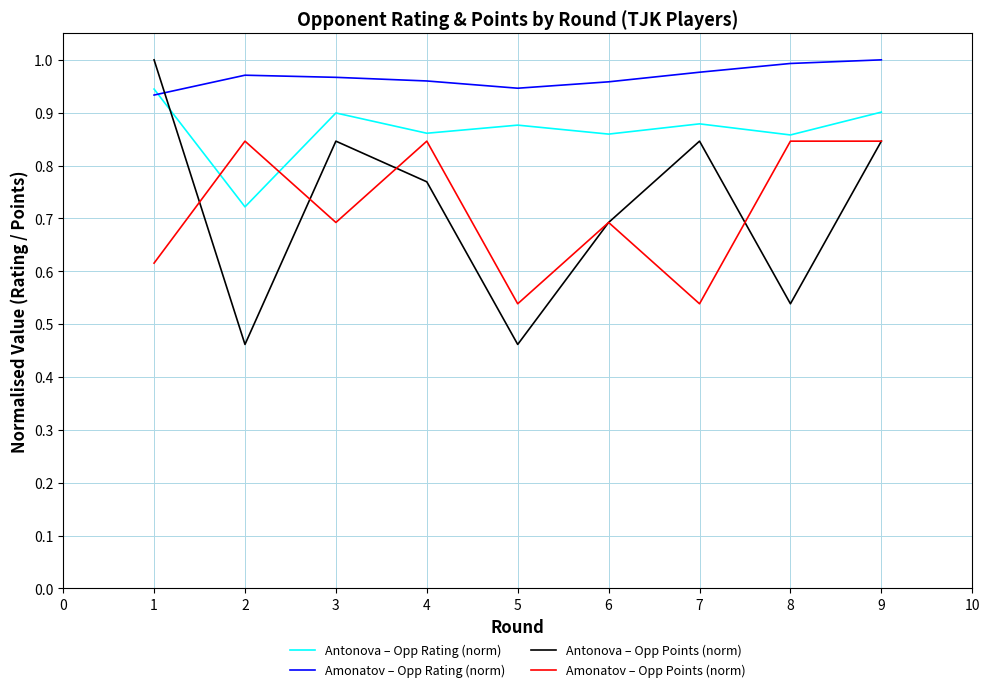

True or false: Amonatov – Opp Points (norm) and Amonatov – Opp Rating (norm) cross at least once.

False